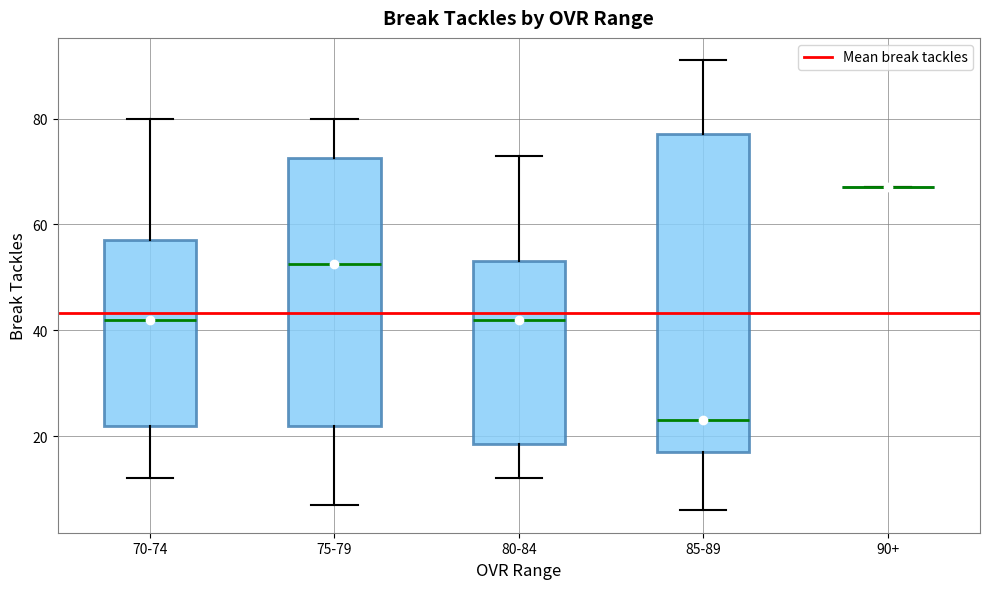

Reading left to right, transcribe this box plot: for each box, give where its median line is, the range the box spans, and where its two whiskers end, as read against the y-axis. The values are not printed on the chart, so give them approximately, as read against the axis.

70-74: median 42, box 22 to 58, whiskers 12 to 80
75-79: median 52, box 22 to 72, whiskers 8 to 80
80-84: median 42, box 18 to 54, whiskers 12 to 74
85-89: median 24, box 18 to 78, whiskers 6 to 92
90+: box collapsed to a line at 68, whiskers 68 to 68